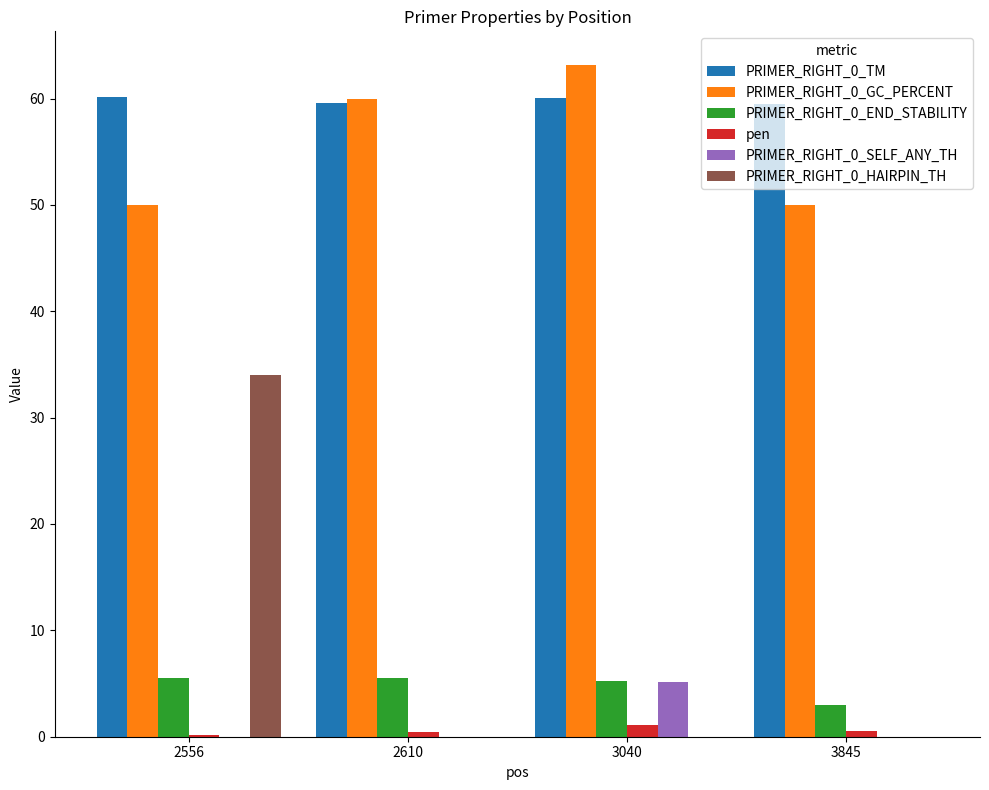

True or false: pen has a value of 1.1 at 3040.

True